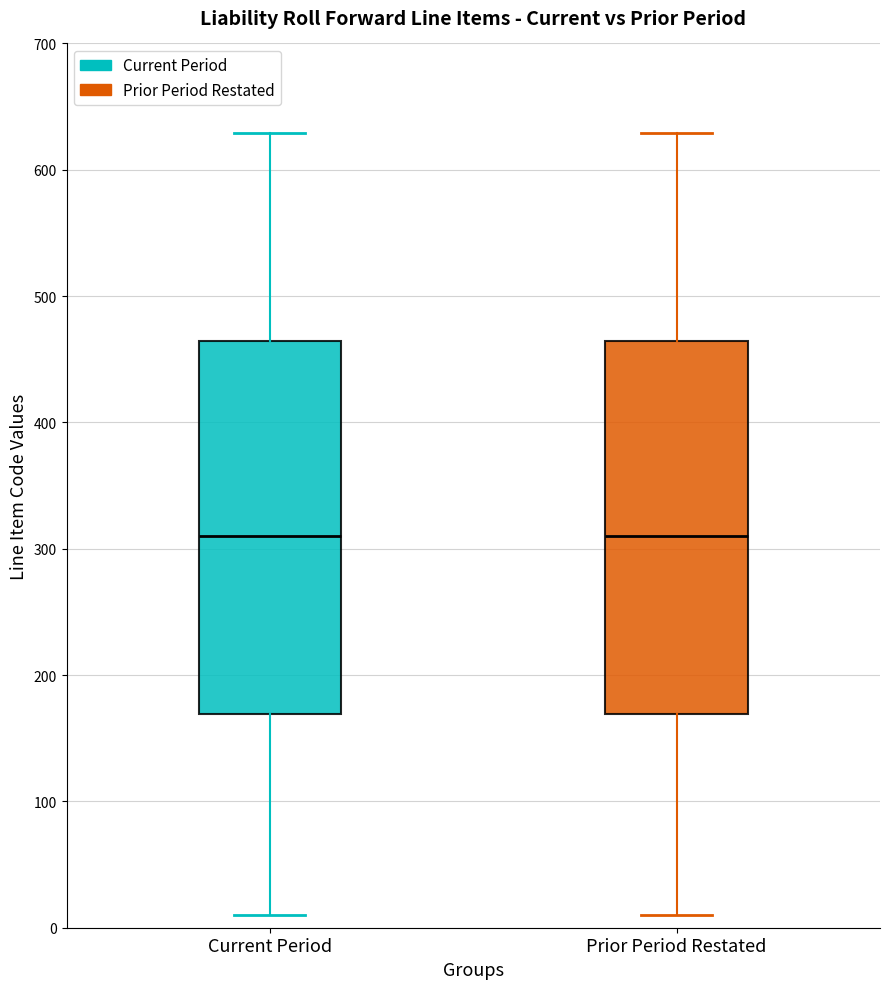

Where does the median line of the box for Current Period sit on the y-axis? The values are not printed on the chart, so give them approximately, as read against the axis.

310